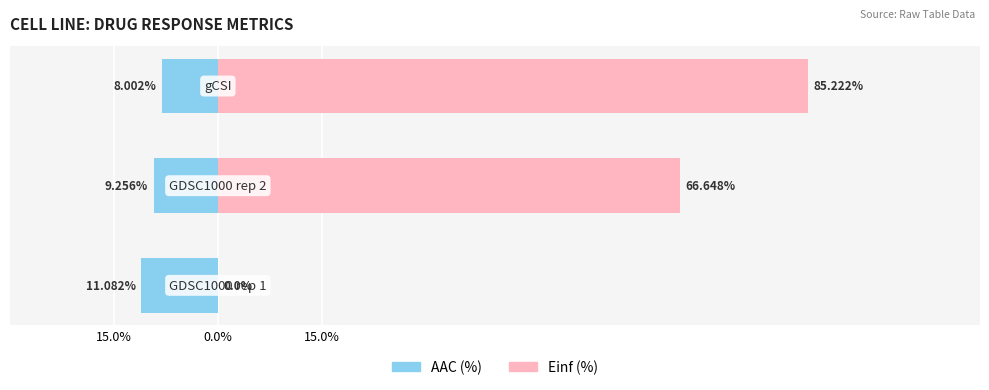

What is the spread (max minus min) of values at 15.0%?

11.1